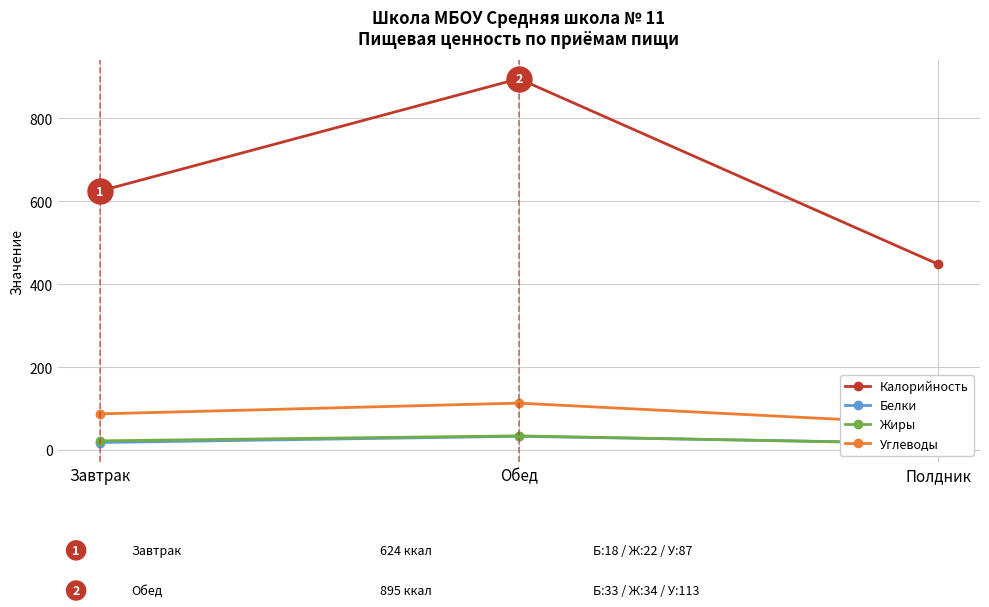

What are all the series names shown in the legend?

Калорийность, Белки, Жиры, Углеводы